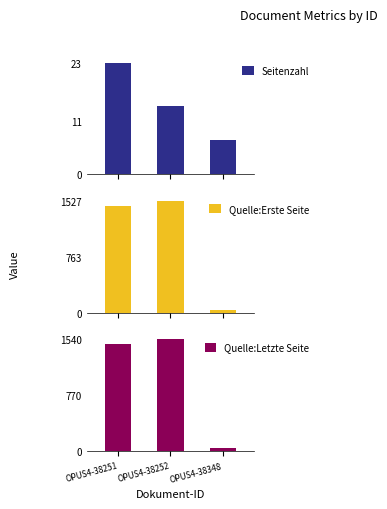

What is the difference between the Quelle:Erste Seite values at OPUS4-38348 and OPUS4-38252?

1484